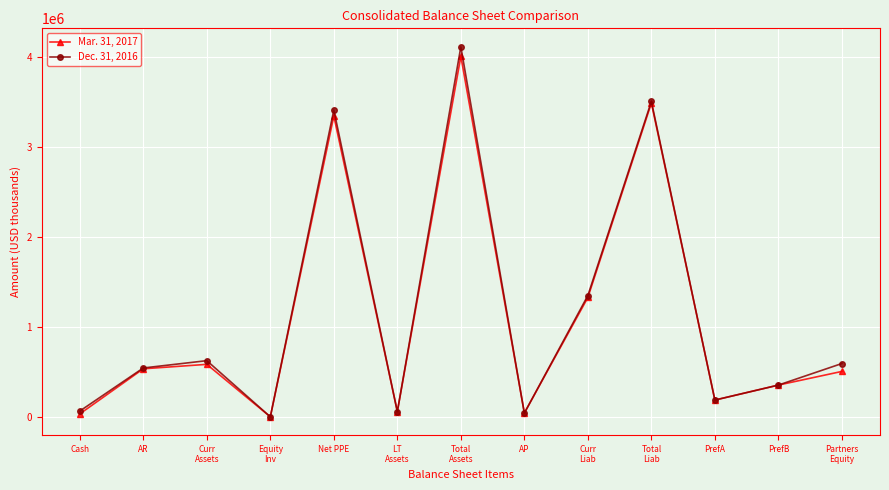

At which label does Mar. 31, 2017 first exceed 511221?

AR